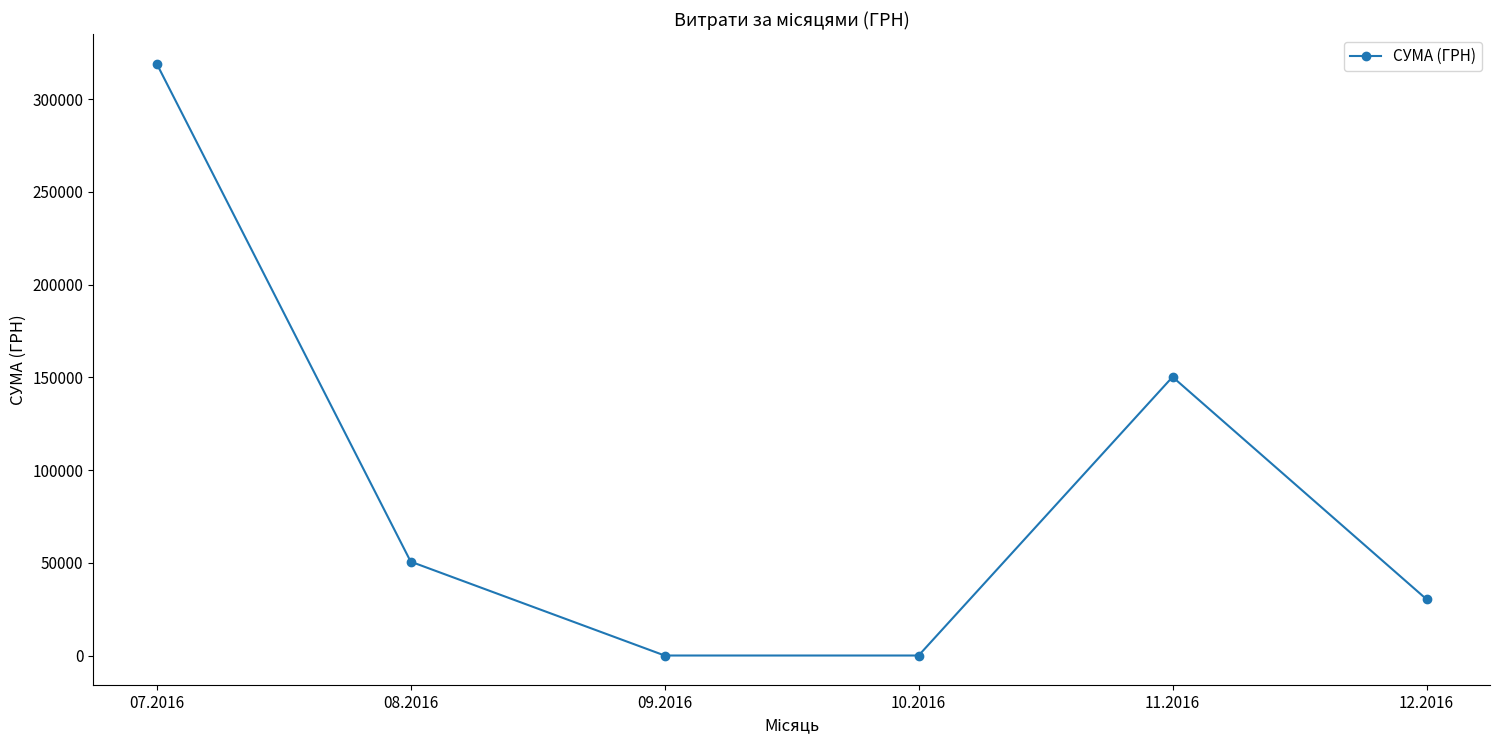

What is the value of the 5th point from the left?

150216.7